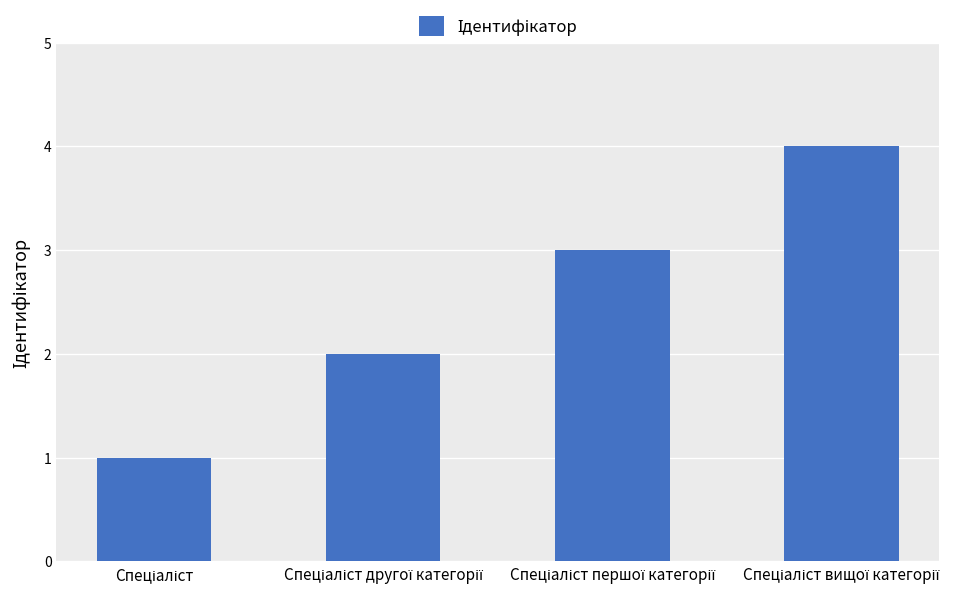

What is the sum of all values?

10